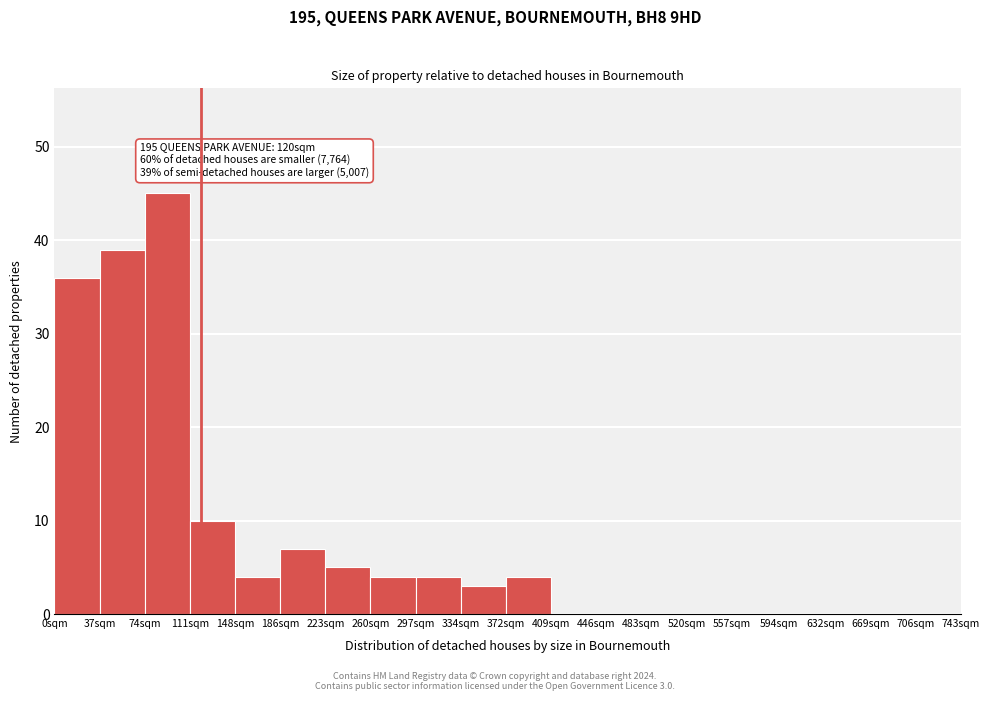

Reading left to right, extract all data points from this chart.

0sqm=36	37sqm=39	74sqm=45	111sqm=10	148sqm=4	186sqm=7	223sqm=5	260sqm=4	297sqm=4	334sqm=3	372sqm=4	409sqm=0	446sqm=0	483sqm=0	520sqm=0	557sqm=0	594sqm=0	632sqm=0	669sqm=0	706sqm=0